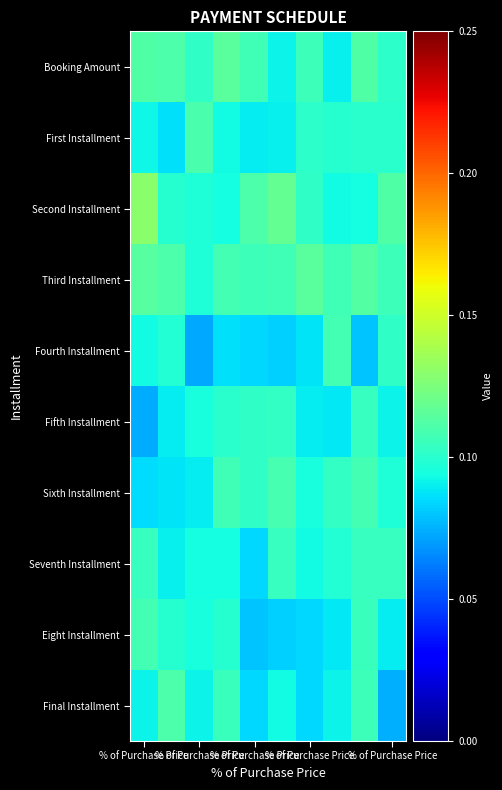

Reading right to left, what are all the values shown in this chart?

Booking Amount: 0.1	0.1	0.1	0.1	0.1	0.1	0.1	0.1	0.1	0.1
First Installment: 0.1	0.1	0.1	0.1	0.1	0.1	0.1	0.1	0.1	0.1
Second Installment: 0.1	0.1	0.1	0.1	0.1	0.1	0.1	0.1	0.1	0.1
Third Installment: 0.1	0.1	0.1	0.1	0.1	0.1	0.1	0.1	0.1	0.1
Fourth Installment: 0.1	0.1	0.1	0.1	0.1	0.1	0.1	0.1	0.1	0.1
Fifth Installment: 0.1	0.1	0.1	0.1	0.1	0.1	0.1	0.1	0.1	0.1
Sixth Installment: 0.1	0.1	0.1	0.1	0.1	0.1	0.1	0.1	0.1	0.1
Seventh Installment: 0.1	0.1	0.1	0.1	0.1	0.1	0.1	0.1	0.1	0.1
Eight Installment: 0.1	0.1	0.1	0.1	0.1	0.1	0.1	0.1	0.1	0.1
Final Installment: 0.1	0.1	0.1	0.1	0.1	0.1	0.1	0.1	0.1	0.1